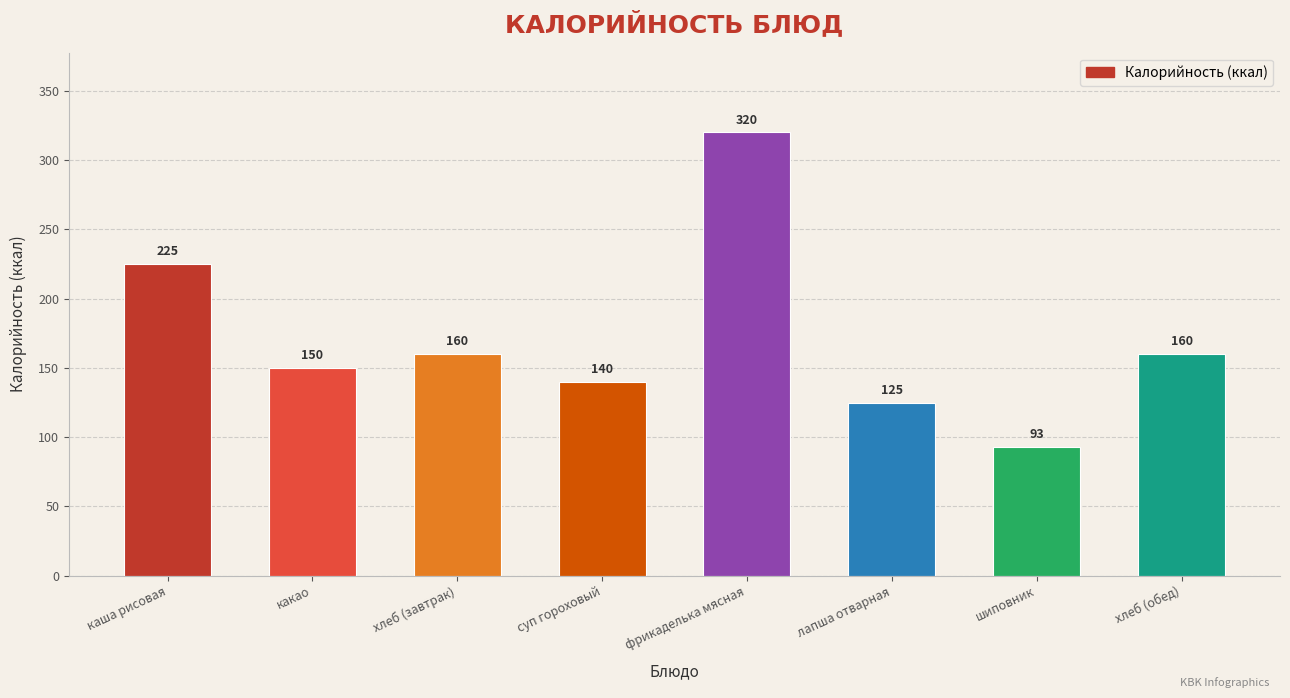

Is it true that the value at каша рисовая is 136?

False